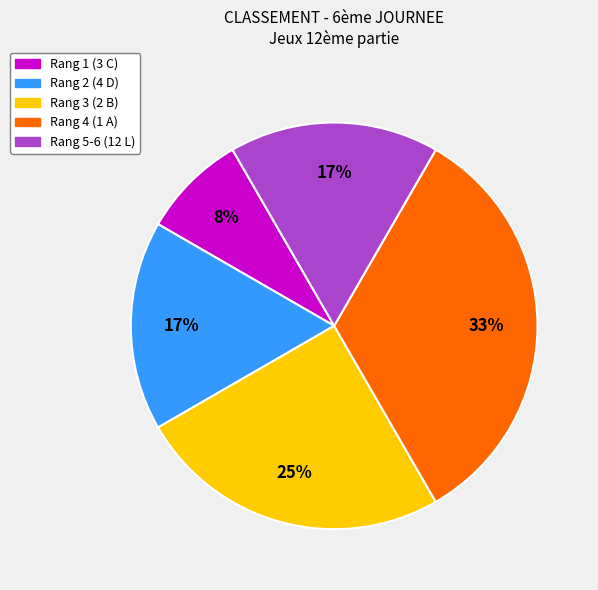

Which has a higher value, Rang 1 (3 C) or Rang 4 (1 A)?

Rang 4 (1 A)